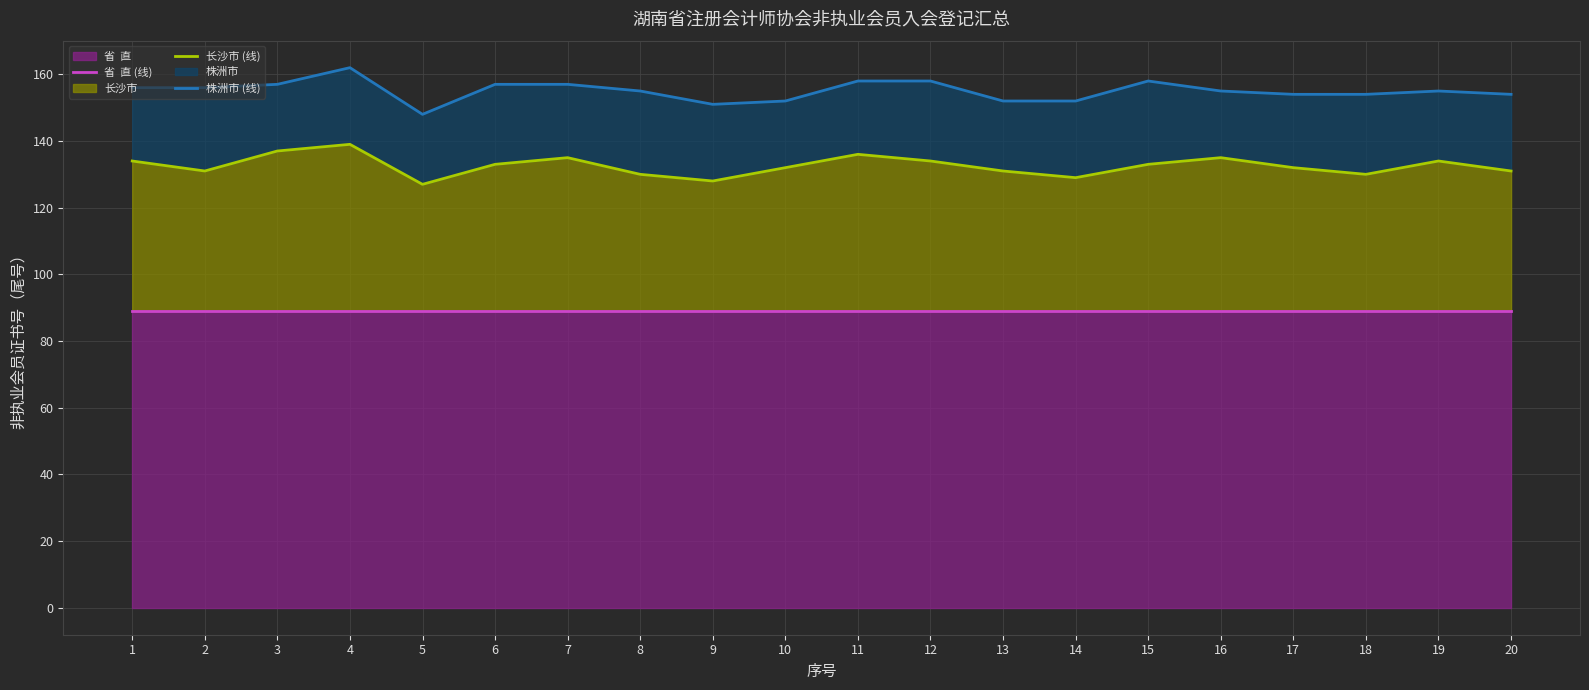

Reading left to right, extract all data points from this chart.

省  直 (线): 89	89	89	89	89	89	89	89	89	89	89	89	89	89	89	89	89	89	89	89
长沙市 (线): 134	131	137	139	127	133	135	130	128	132	136	134	131	129	133	135	132	130	134	131
株洲市 (线): 156	156	157	162	148	157	157	155	151	152	158	158	152	152	158	155	154	154	155	154